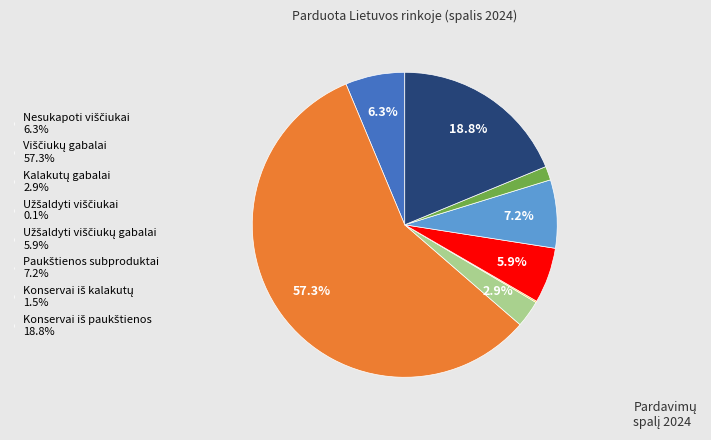

Is there a majority slice in this chart?

Yes